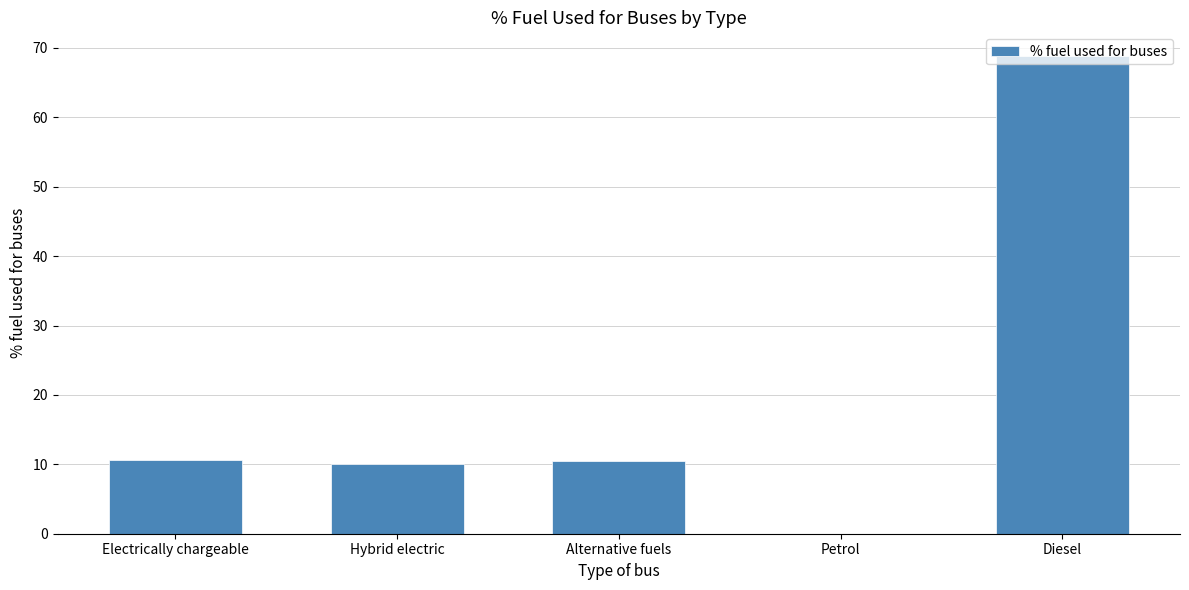

Is it true that the value at Alternative fuels is 10.5?

True